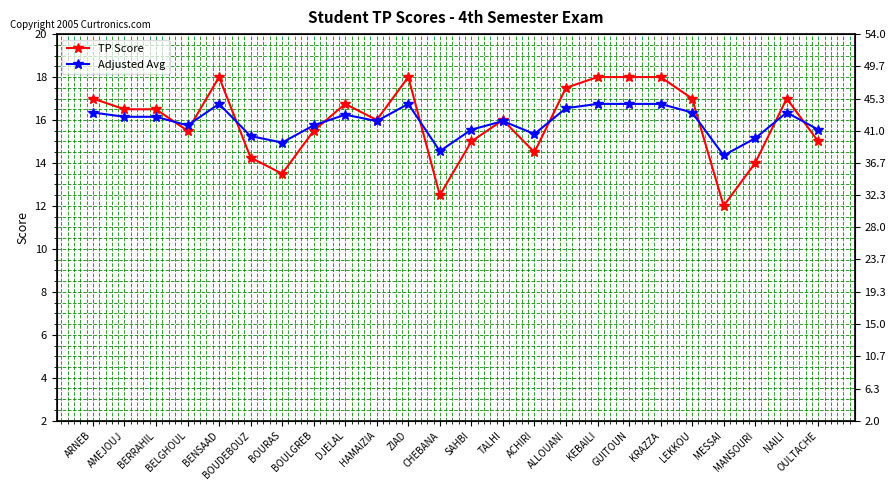

Which category has the lowest value across all series?

MESSAI